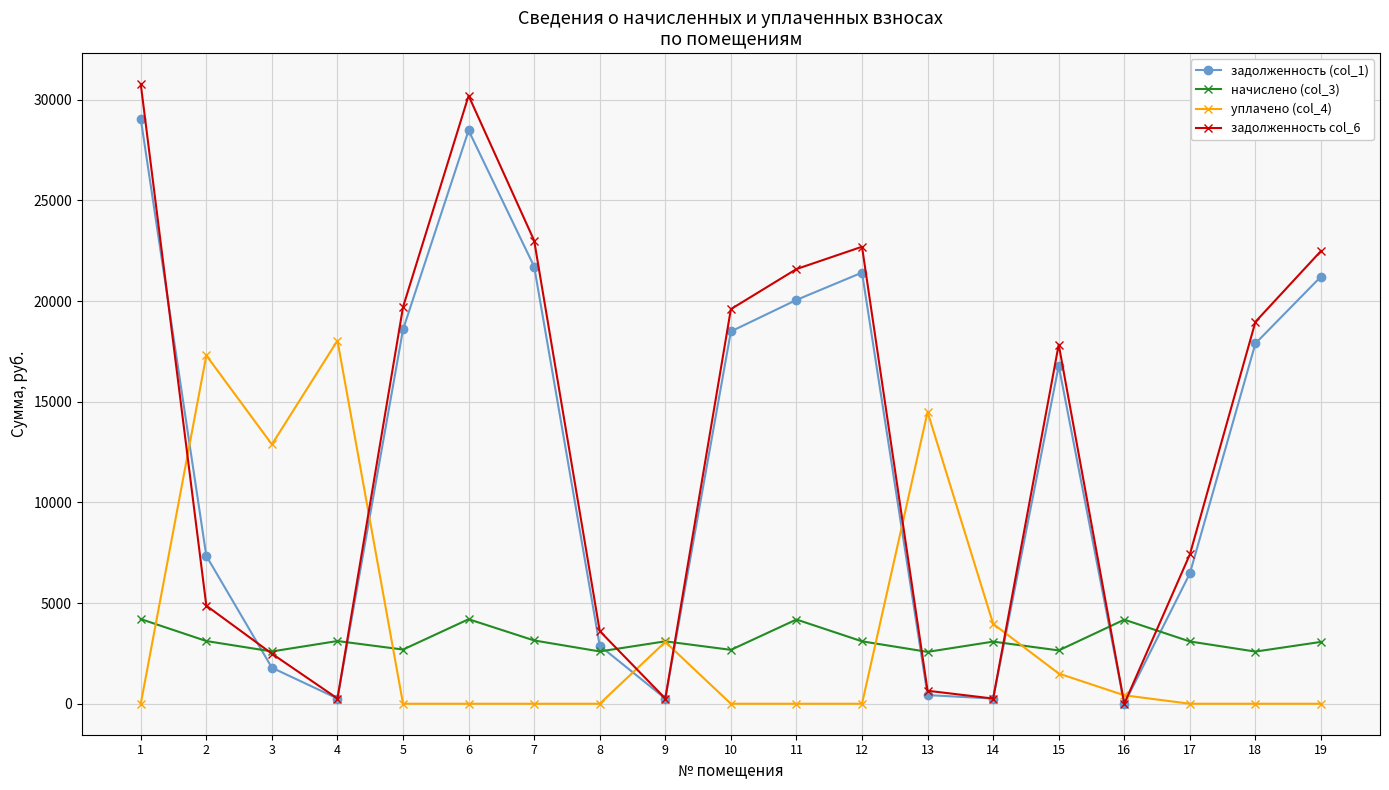

How many intersections are there between задолженность (col_1) and начислено (col_3)?

8